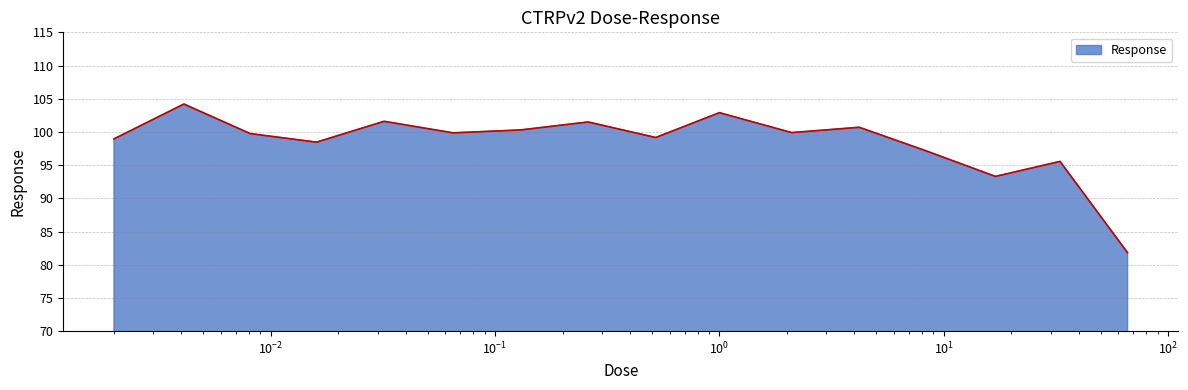

Does the chart display data point markers on the line(s)?

No